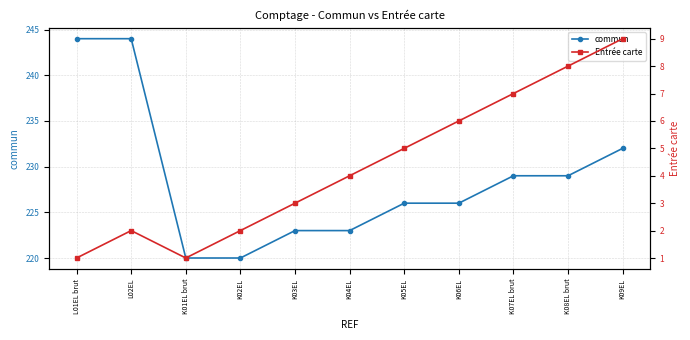

Where is commun nearest to the value 232?

K09EL